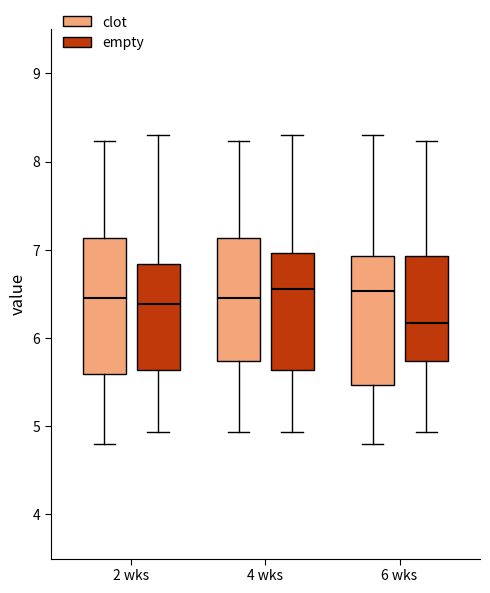

Where does the lower whisker of the box for 2 wks (empty) end on the y-axis? The values are not printed on the chart, so give them approximately, as read against the axis.

4.9